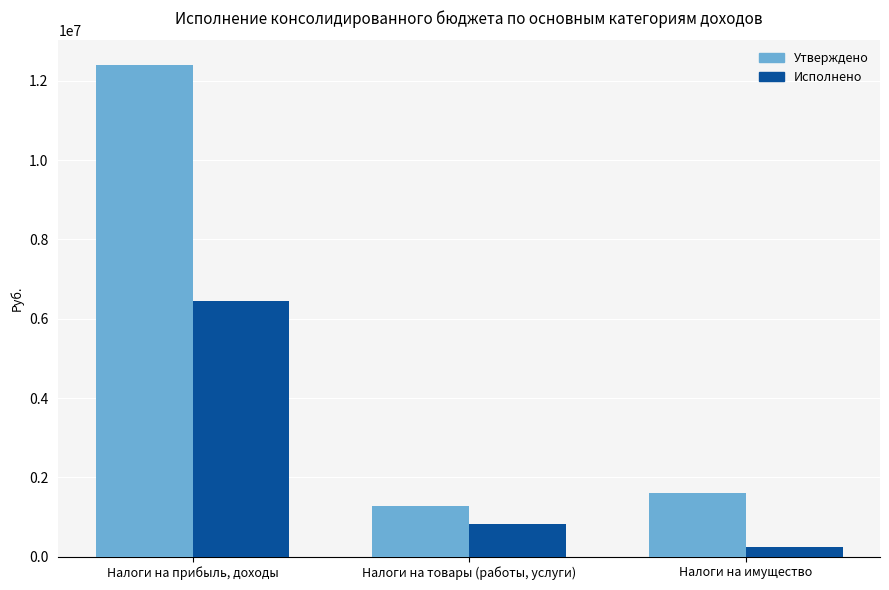

What position from the right is Налоги на имущество?

1